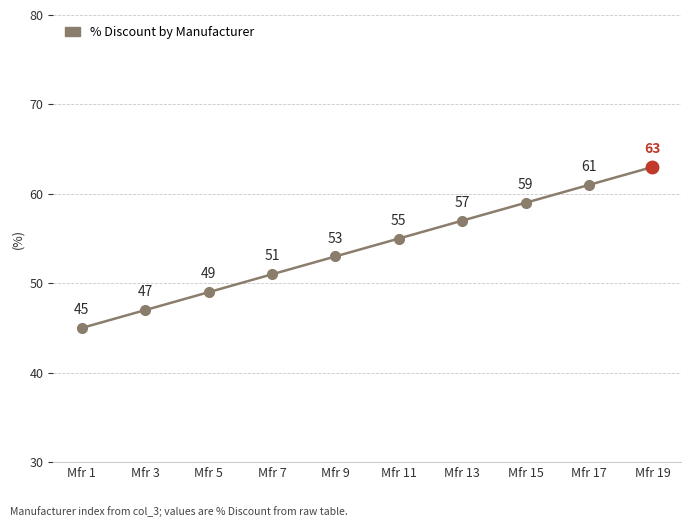

Is this an area chart (filled region under the line)?

No